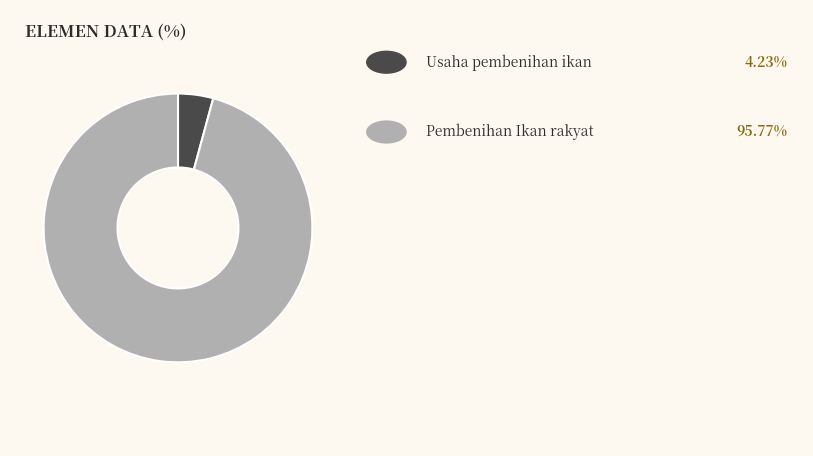

Is there a majority slice in this chart?

Yes